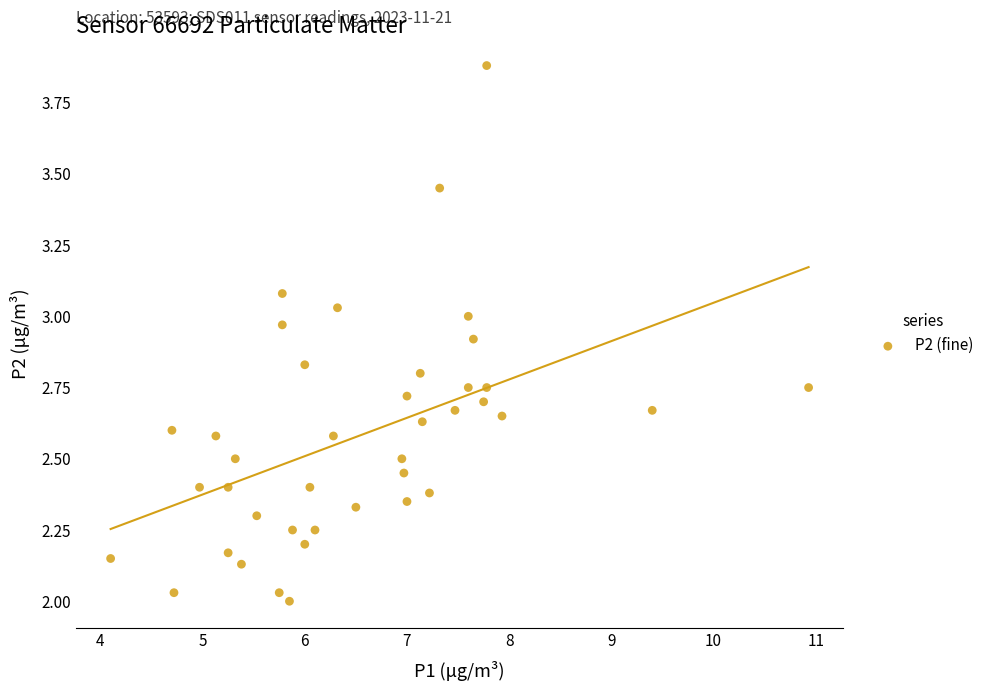

What is the range of Y values (max minus min)?

1.9